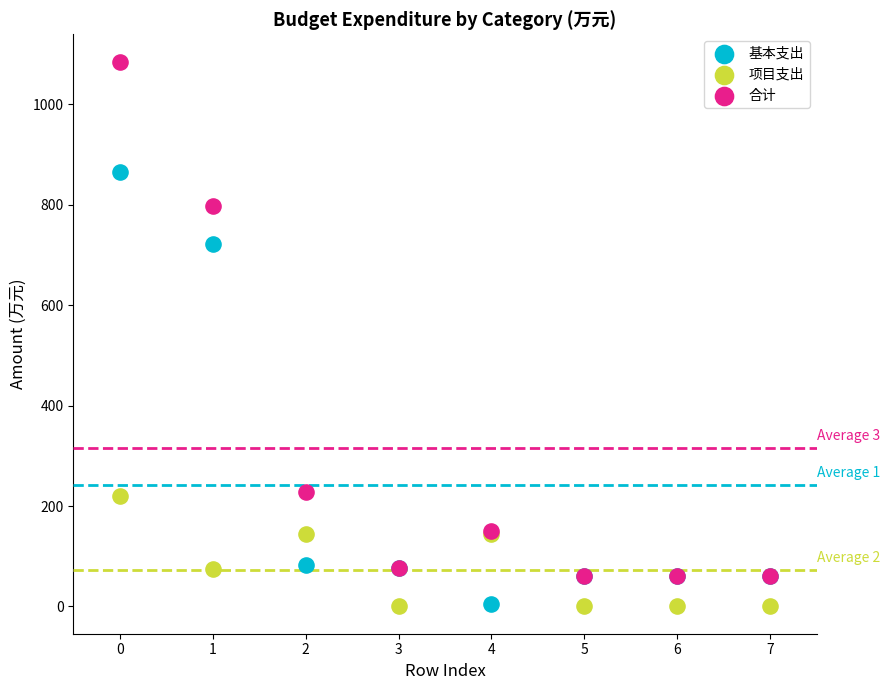

Across all series, what Y value is closest to 542?

721.2